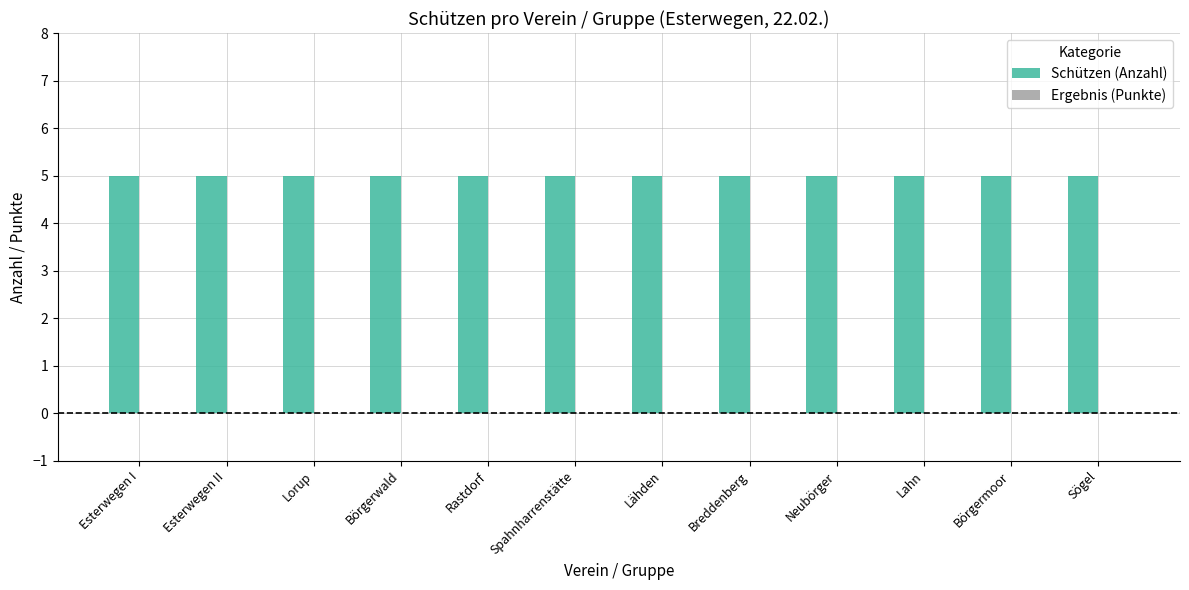

Where is Schützen (Anzahl) nearest to the value 5?

Esterwegen I